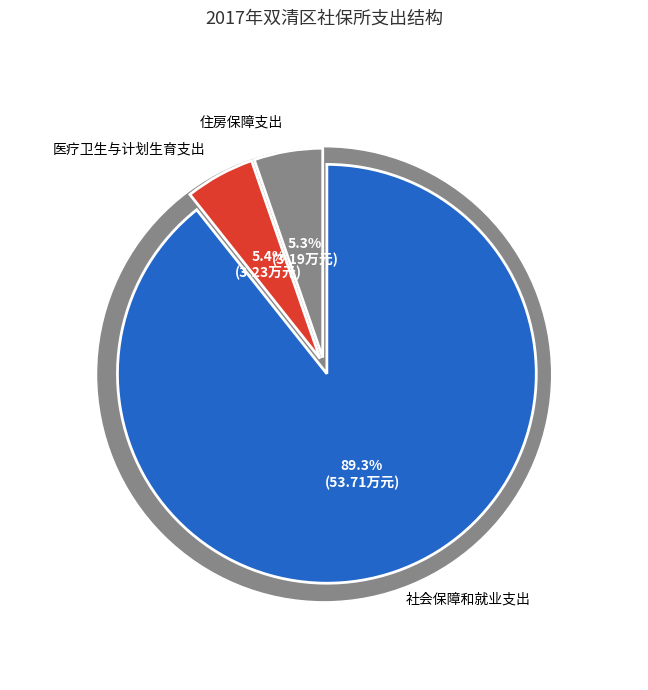

True or false: 医疗卫生与计划生育支出 accounts for 5% of the total.

True